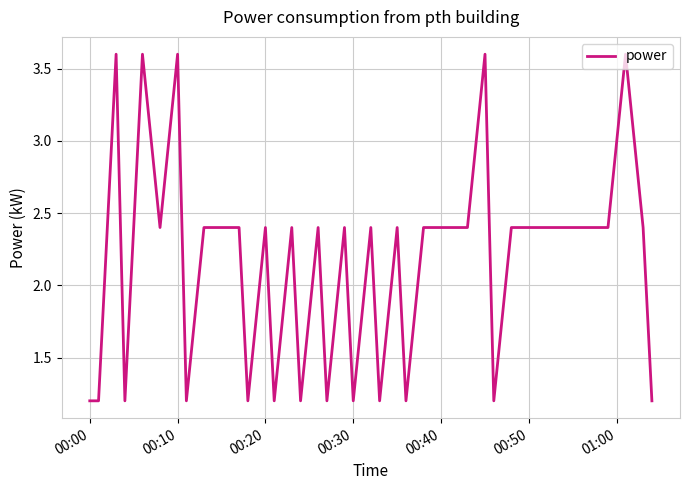

What is the minimum value shown in the chart?

1.2